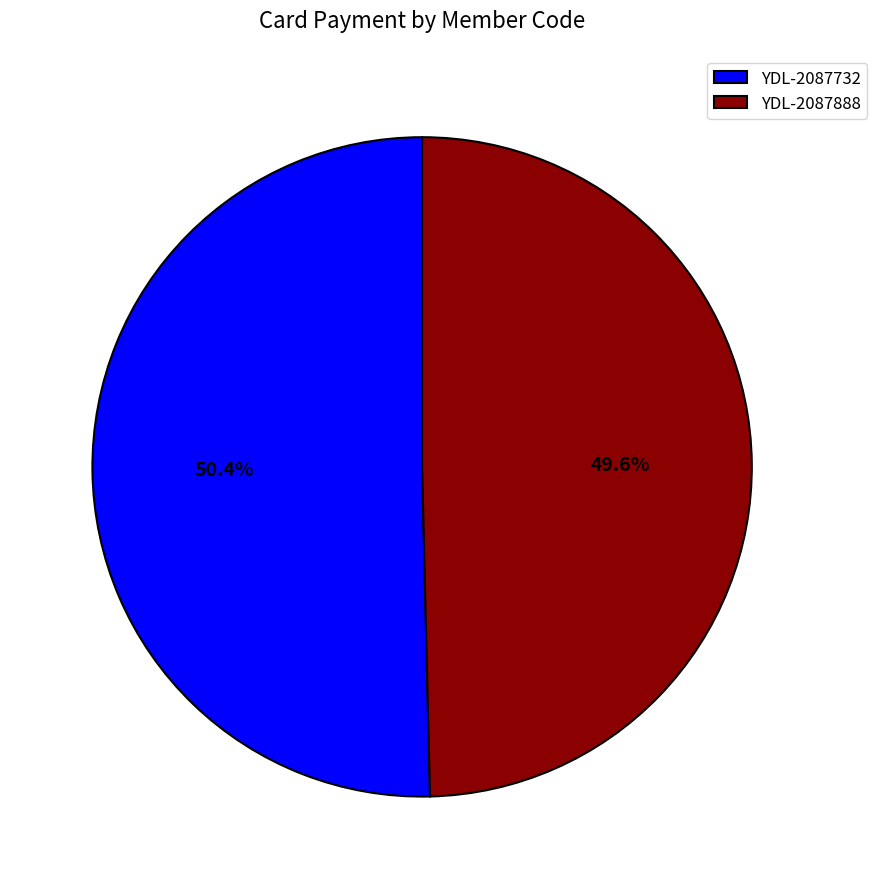

Between YDL-2087888 and YDL-2087732, which is larger?

YDL-2087732